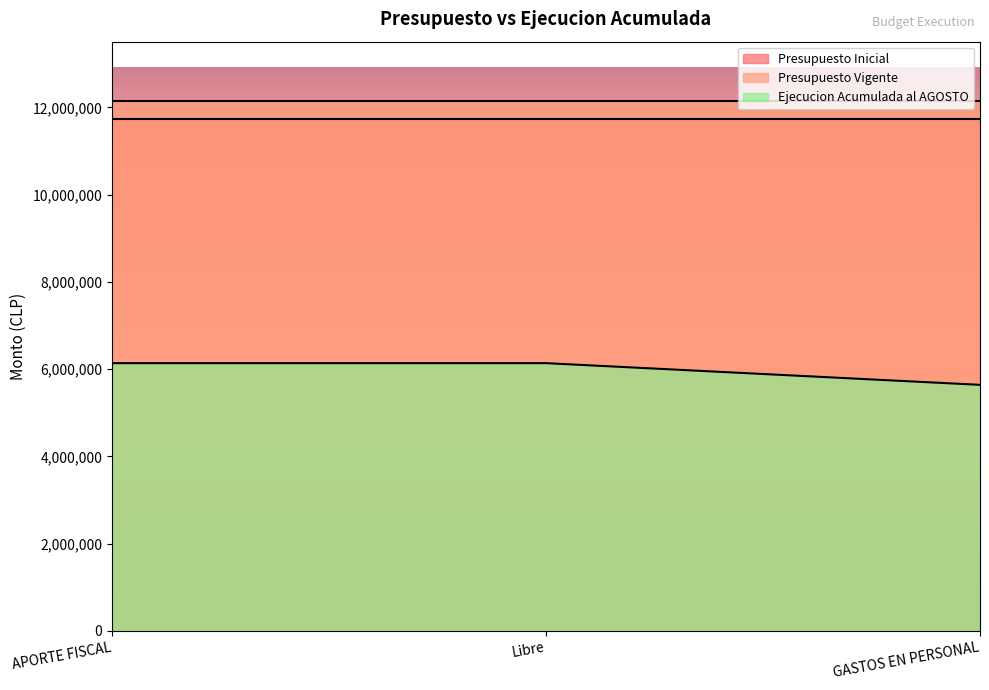

What is the maximum value shown in the chart?

12155909